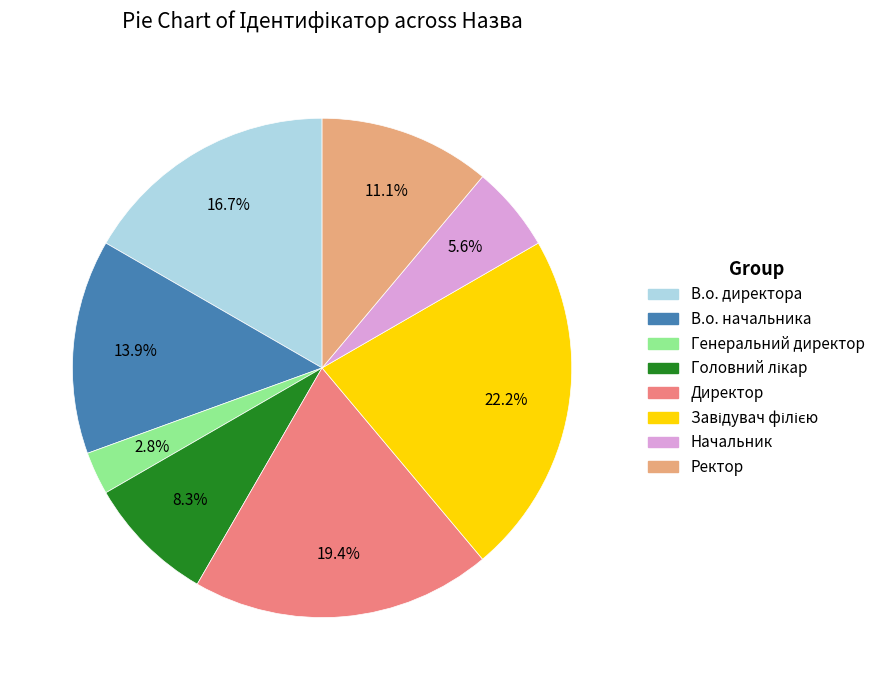

What portion of the pie excludes Ректор?

88.9%